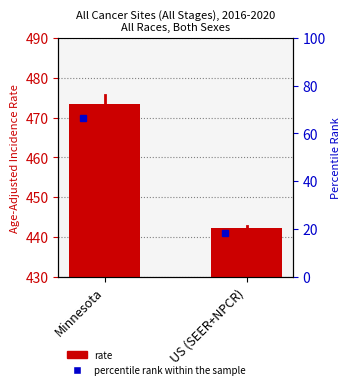

Rank the categories by value from highest to lowest.

Minnesota, US (SEER+NPCR)